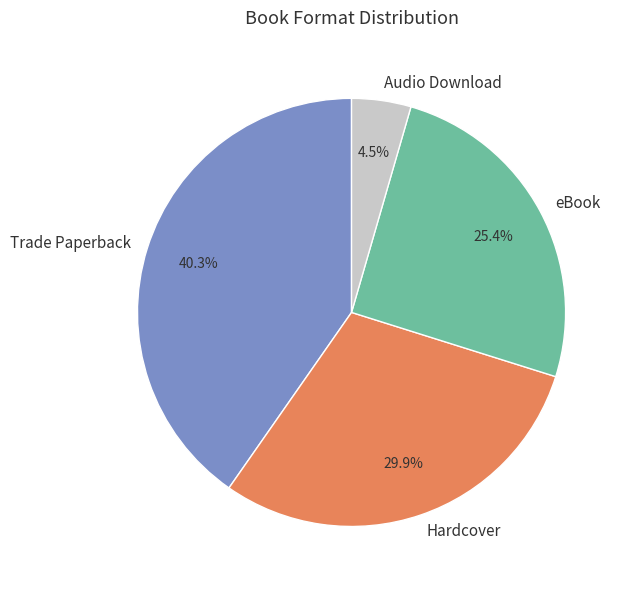

How many slices are in this pie chart?

4